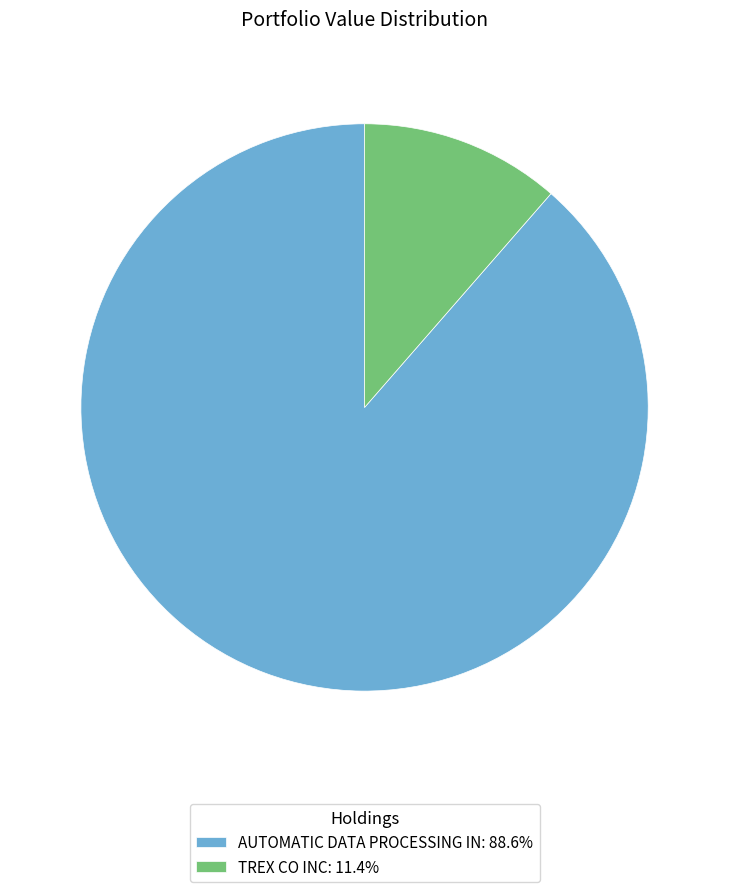

Does TREX CO INC: 11.4% account for over 50% of the chart?

No